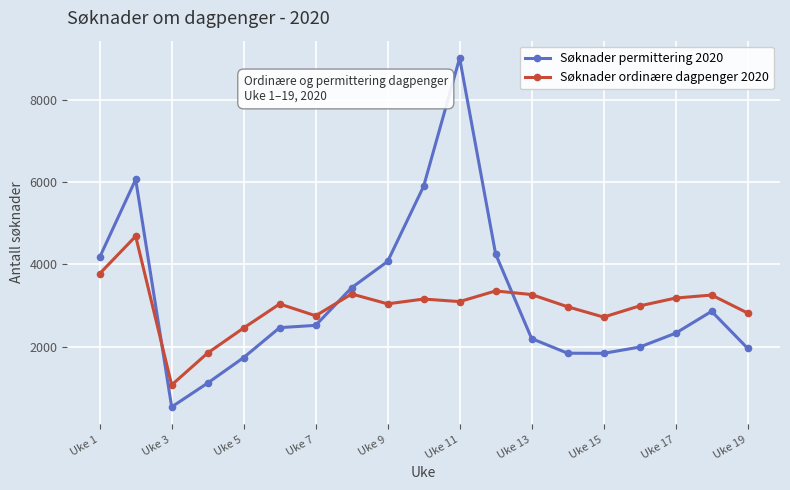

How many series are shown in this chart?

2